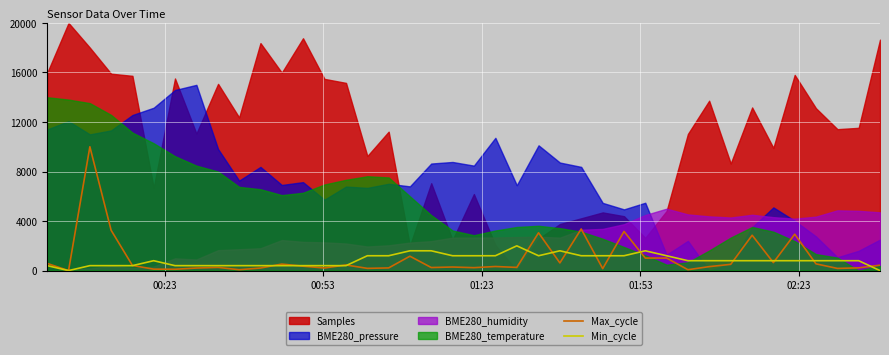

What is the highest value of the Min_cycle series?

2000.0